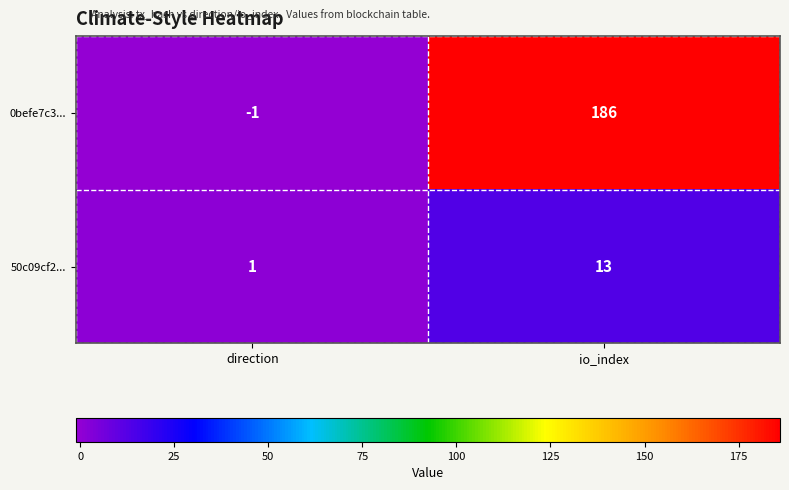

Which category has the highest value across all series?

io_index